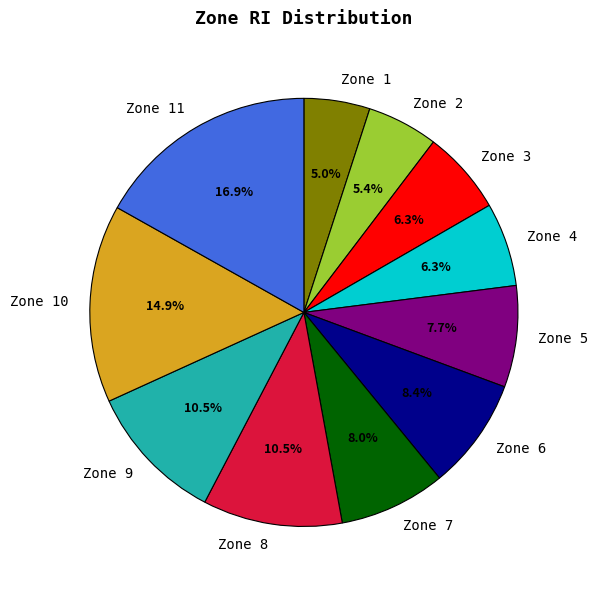

Is there any slice that represents more than half of the pie?

No